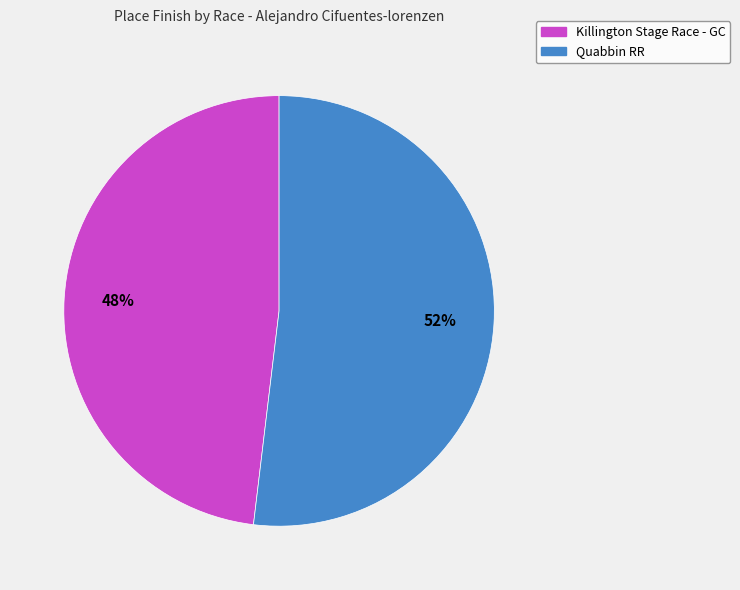

Is the sum of Quabbin RR and Killington Stage Race - GC greater than half?

Yes